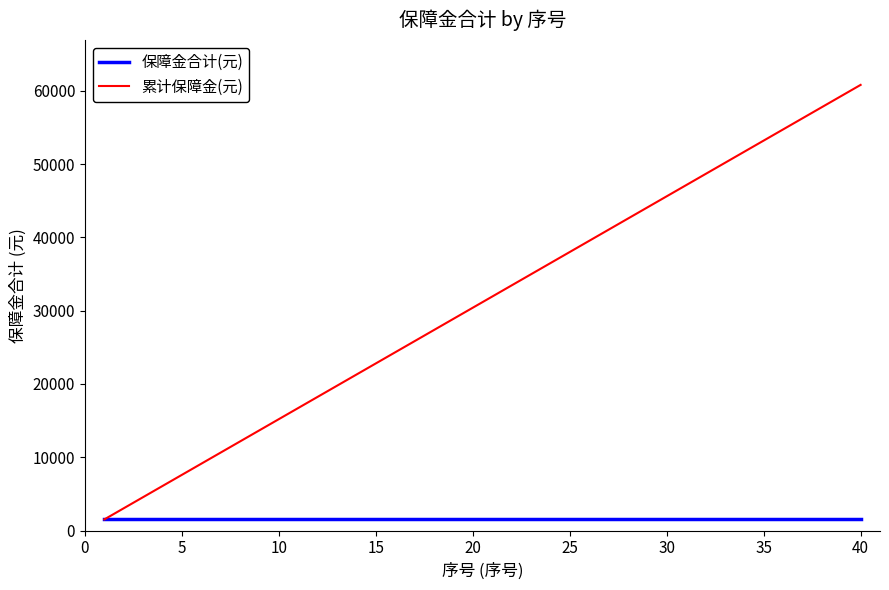

Count the number of categories in the chart.

40